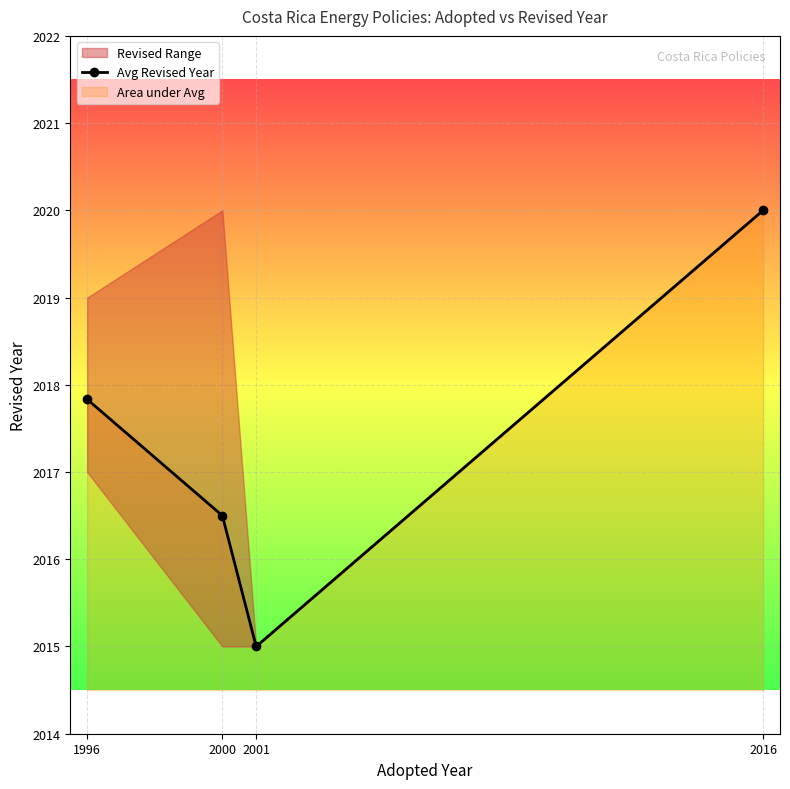

Rank the categories by value from lowest to highest.

2001, 2000, 1996, 2016